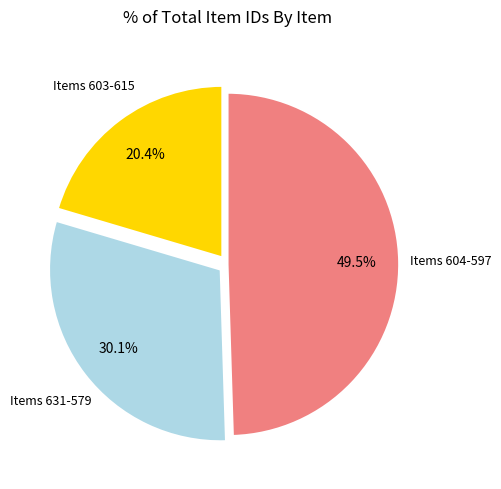

Is there a majority slice in this chart?

No